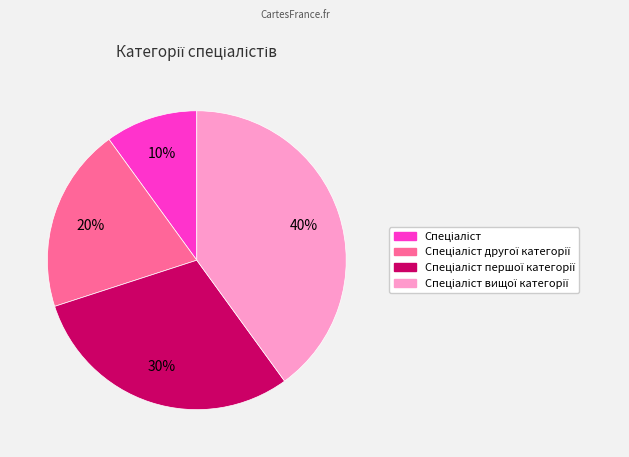

Does any single category account for the majority?

No